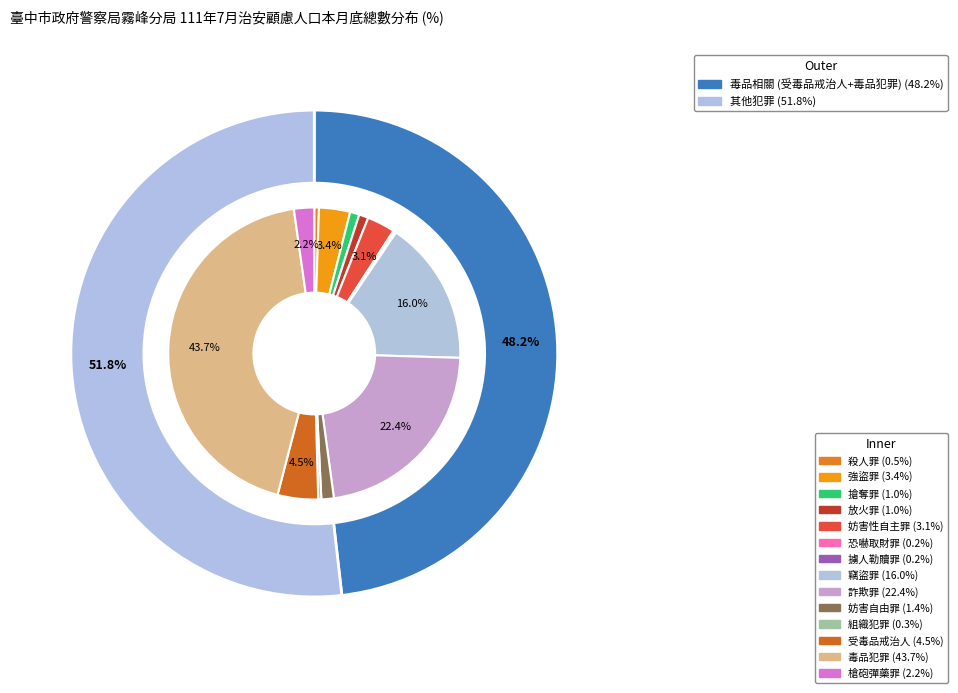

To the nearest percent, what is the difference between the 恐嚇取財罪 and 竊盜罪 slice percentages?

16%